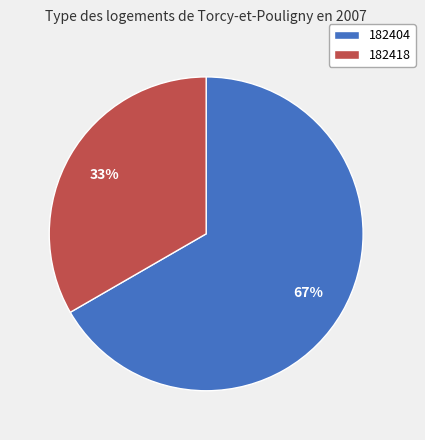

Which category has the smallest portion of the pie?

182418